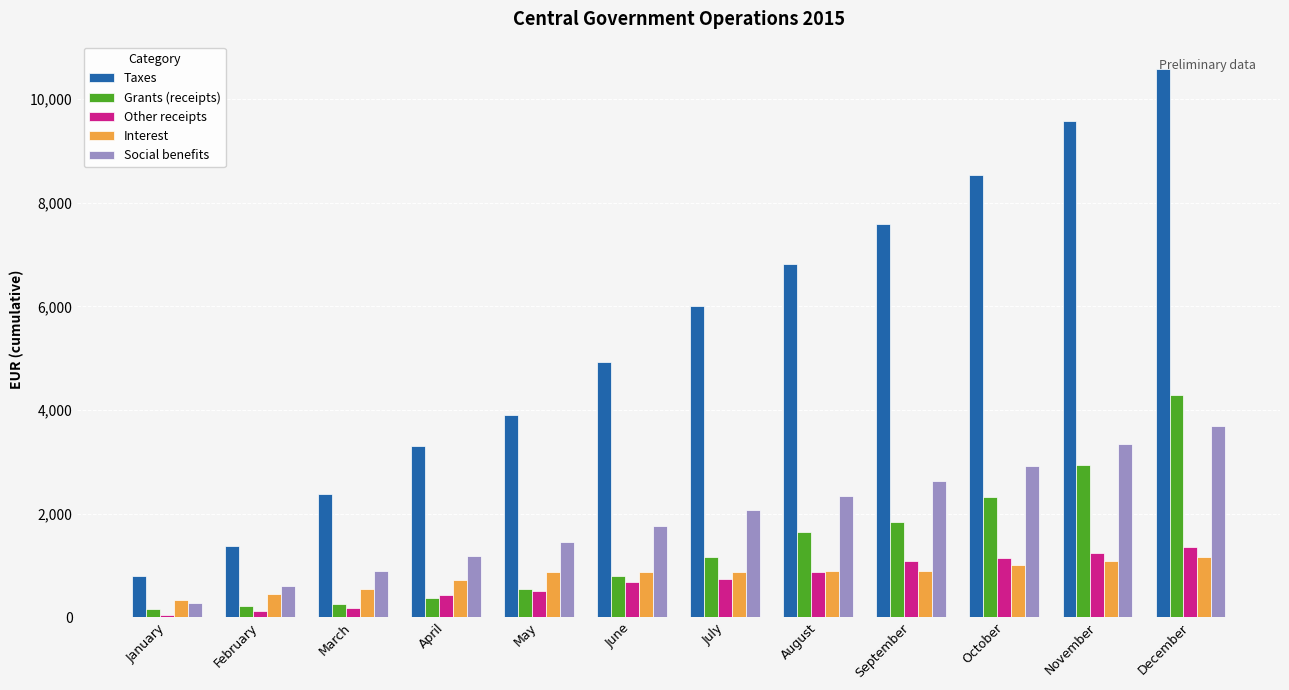

Does the chart contain stacked bars?

No